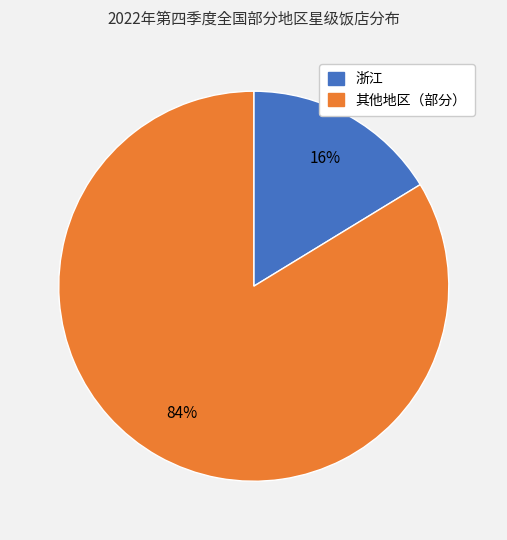

To the nearest percent, what is the average slice percentage?

50%